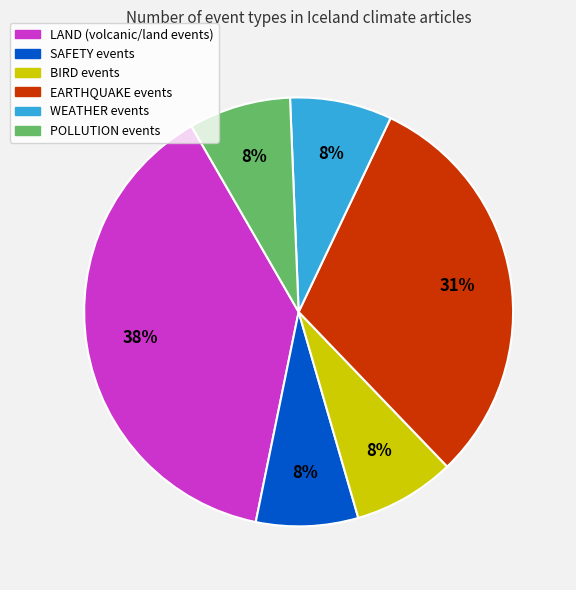

To the nearest percent, what is the average slice percentage?

17%